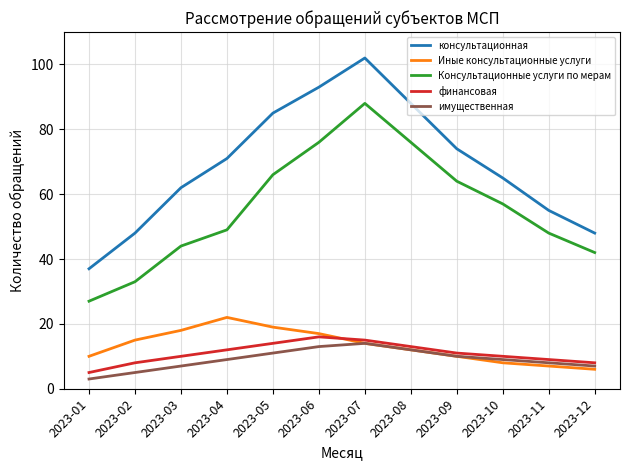

True or false: Консультационные услуги по мерам has a value of 44 at 2023-03.

True